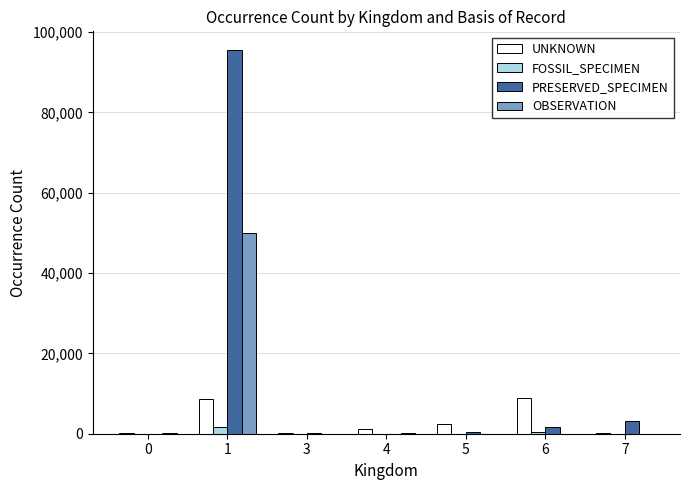

How many groups of bars are there?

7